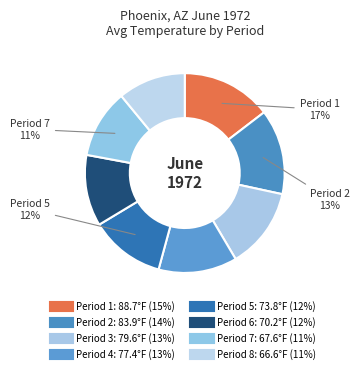

How much of the chart is everything except Period 1?

85.4%